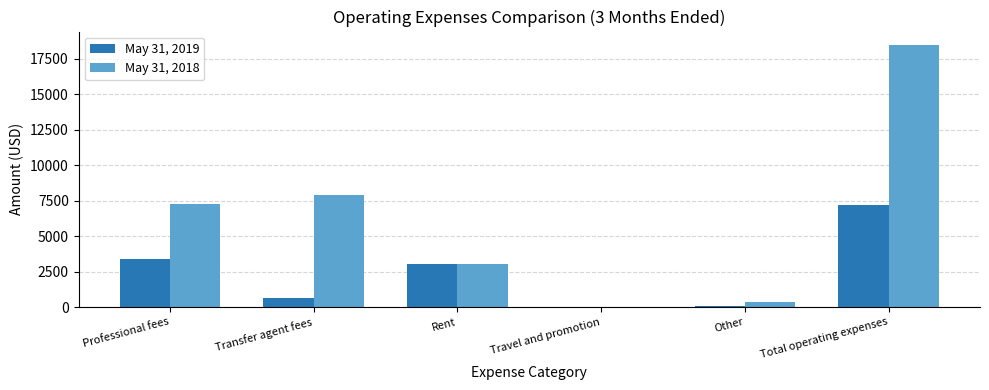

Reading right to left, transcribe all the data shown in this chart.

May 31, 2019: Total operating expenses=7163	Other=102	Travel and promotion=0	Rent=3000	Transfer agent fees=659	Professional fees=3402
May 31, 2018: Total operating expenses=18475	Other=336	Travel and promotion=33	Rent=3000	Transfer agent fees=7881	Professional fees=7225